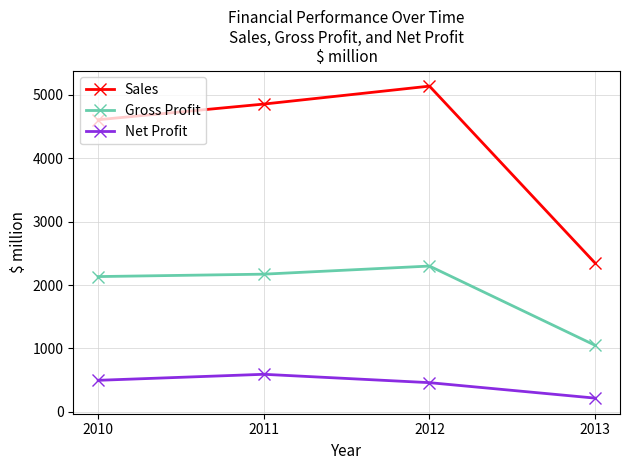

Which series has the largest range (max minus min)?

Sales